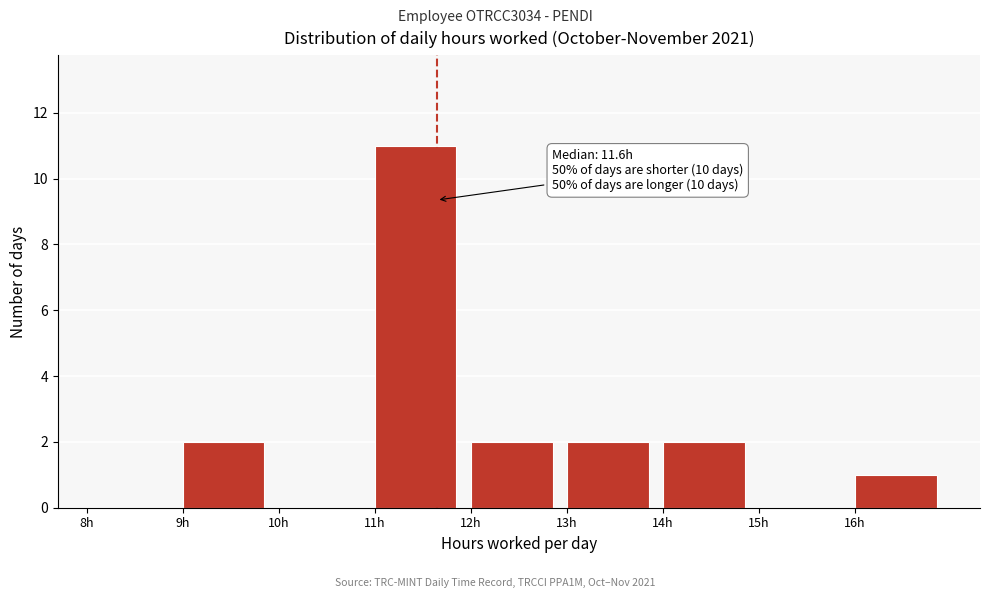

Which range on the x-axis has the tallest bar?

11 to 12